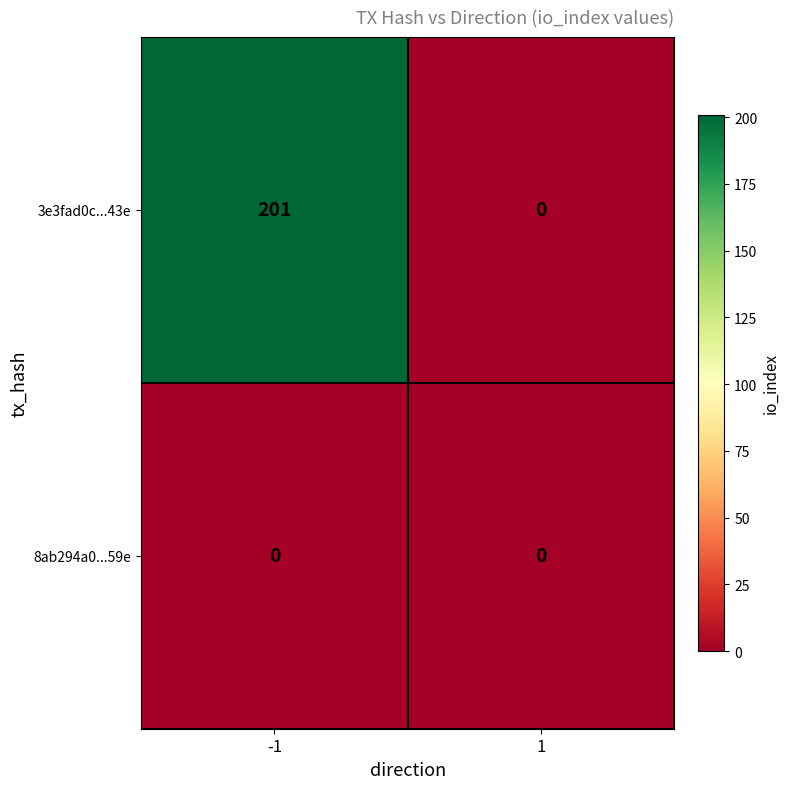

Rank the series by their maximum value, from highest to lowest.

3e3fad0c...43e, 8ab294a0...59e